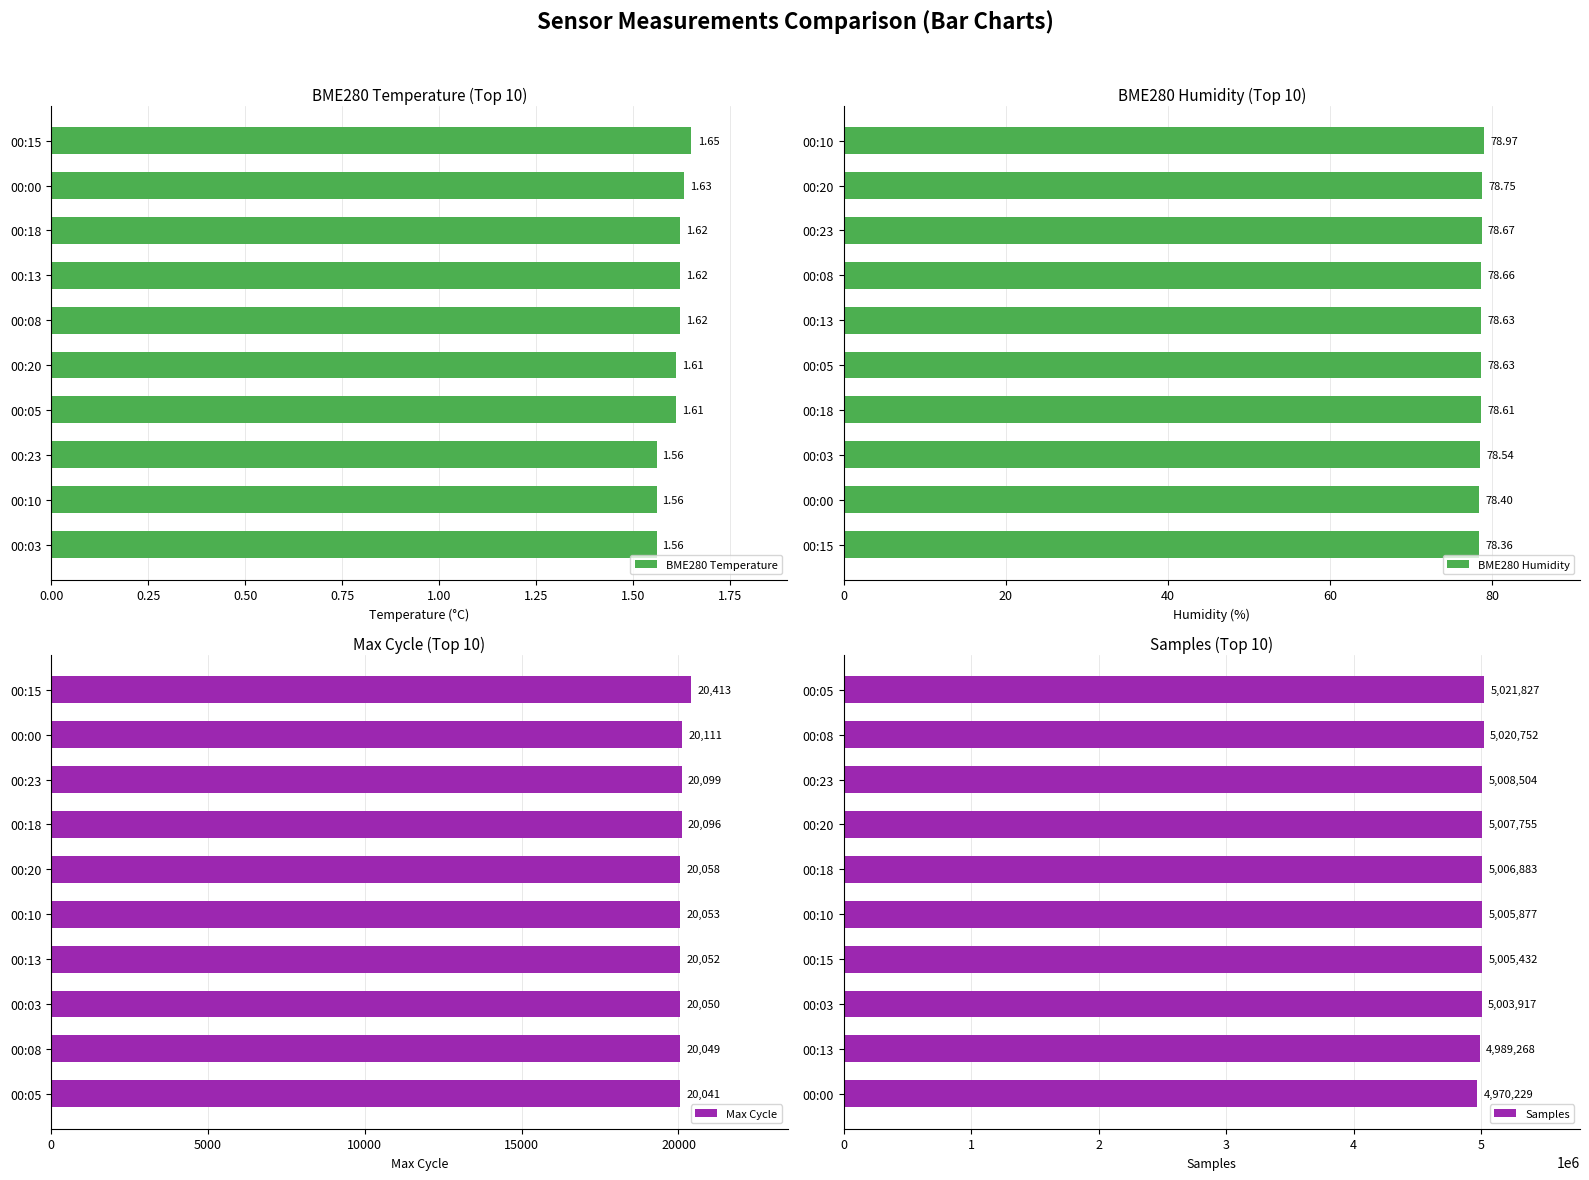

What is the sum of the BME280 Humidity values at 00:18 and 00:00?

157.0